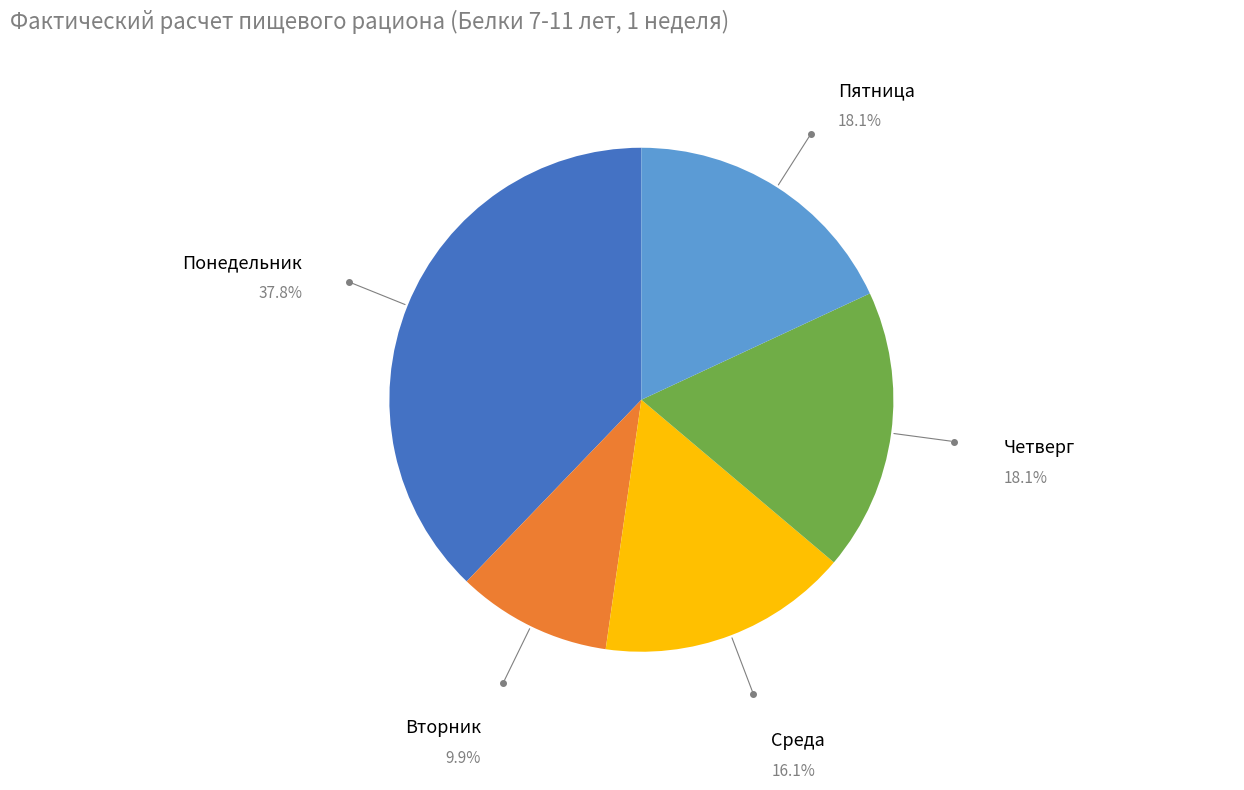

Does any single category account for the majority?

No